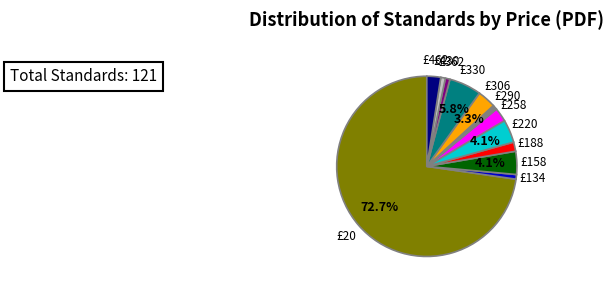

Does any single category account for the majority?

Yes